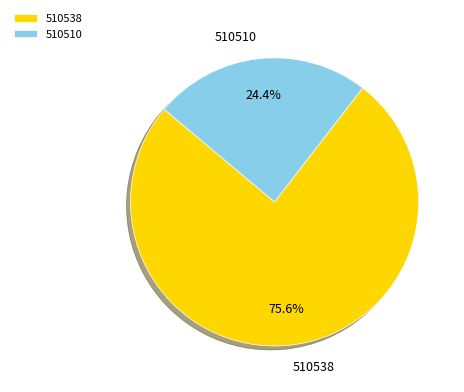

To the nearest percent, what is the difference between the 510510 and 510538 slice percentages?

51%